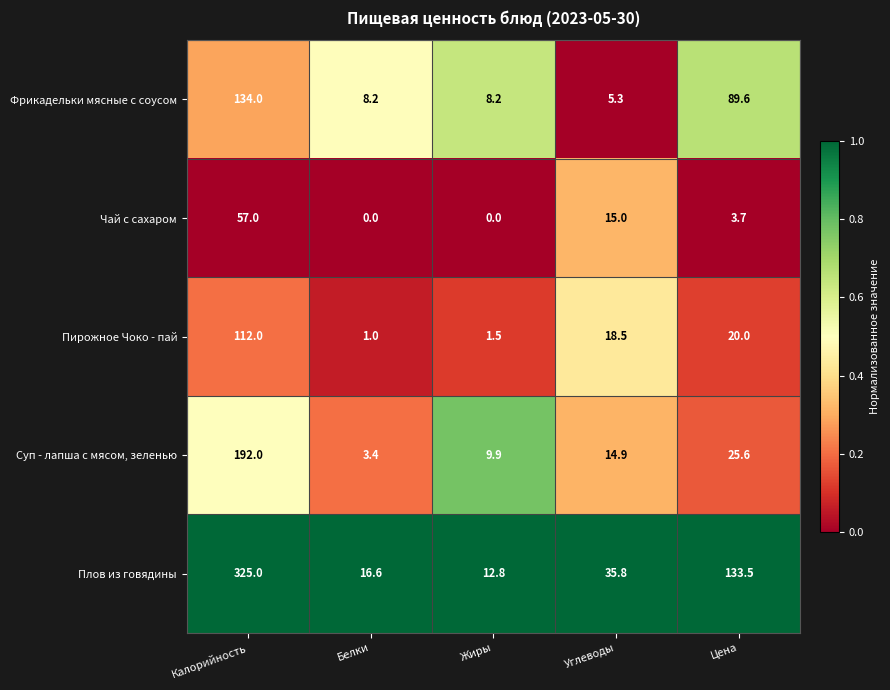

What is the total value across all series at Калорийность?

820.0